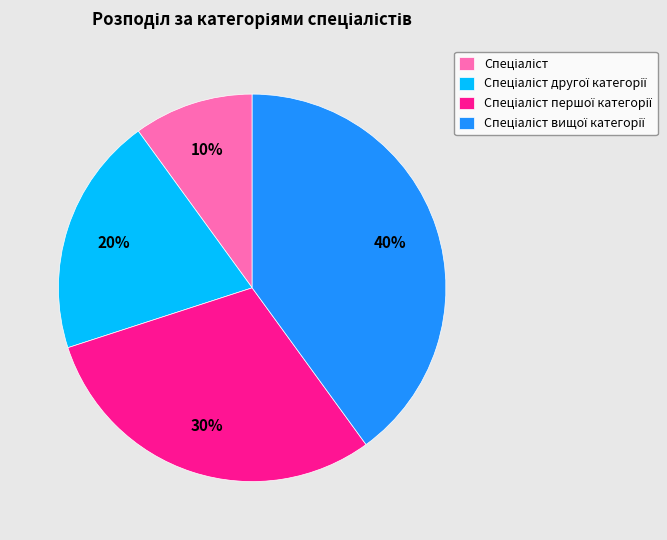

How many slices are in this pie chart?

4